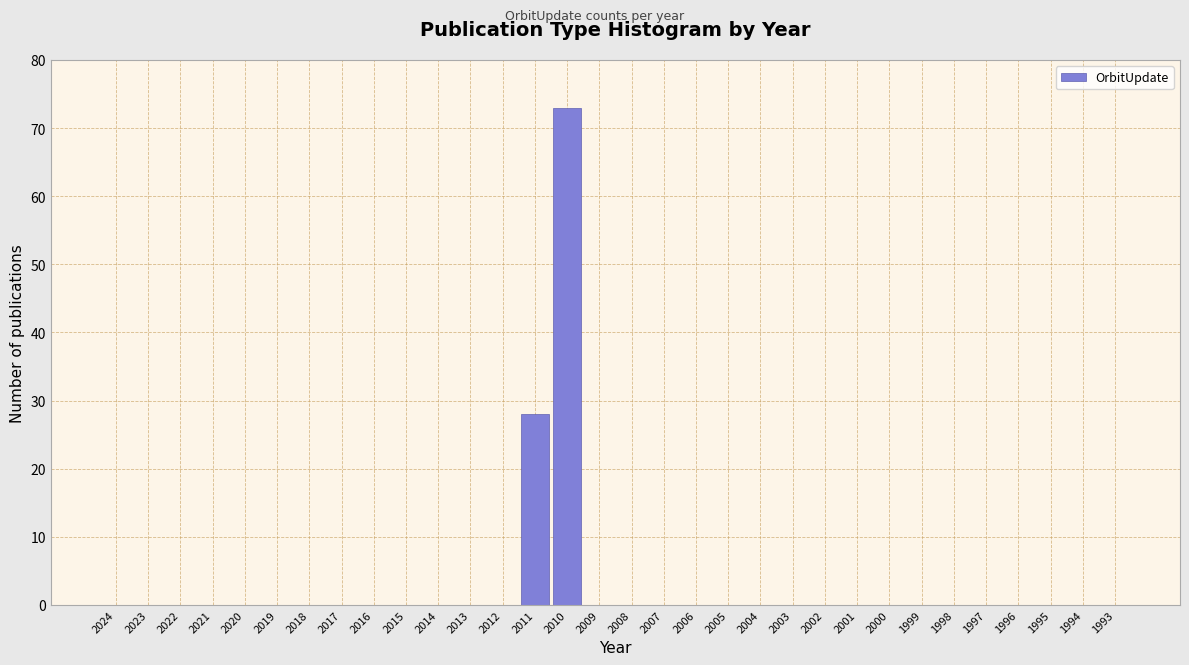

Where is the data nearest to the value 36?

2011